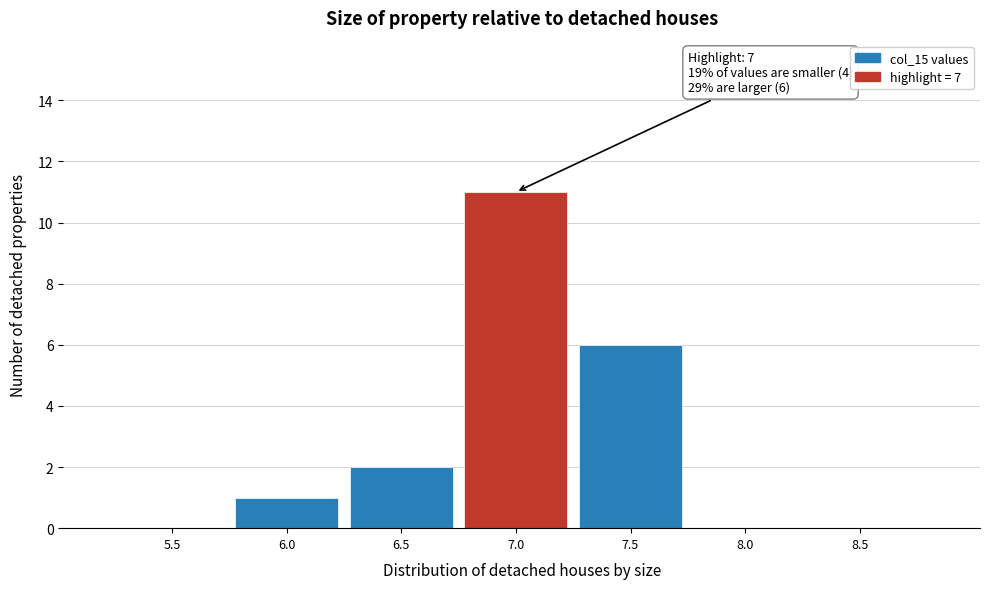

Reading right to left, what are all the values shown in this chart?

8.5=0	8.0=0	7.5=6	7.0=11	6.5=2	6.0=1	5.5=0